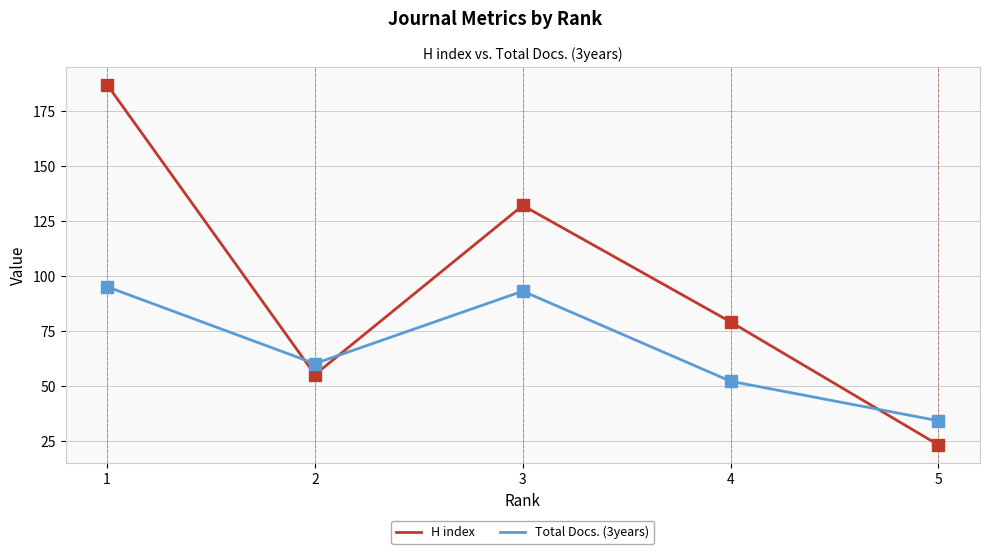

Count the H index values in the range 55 to 132.

3